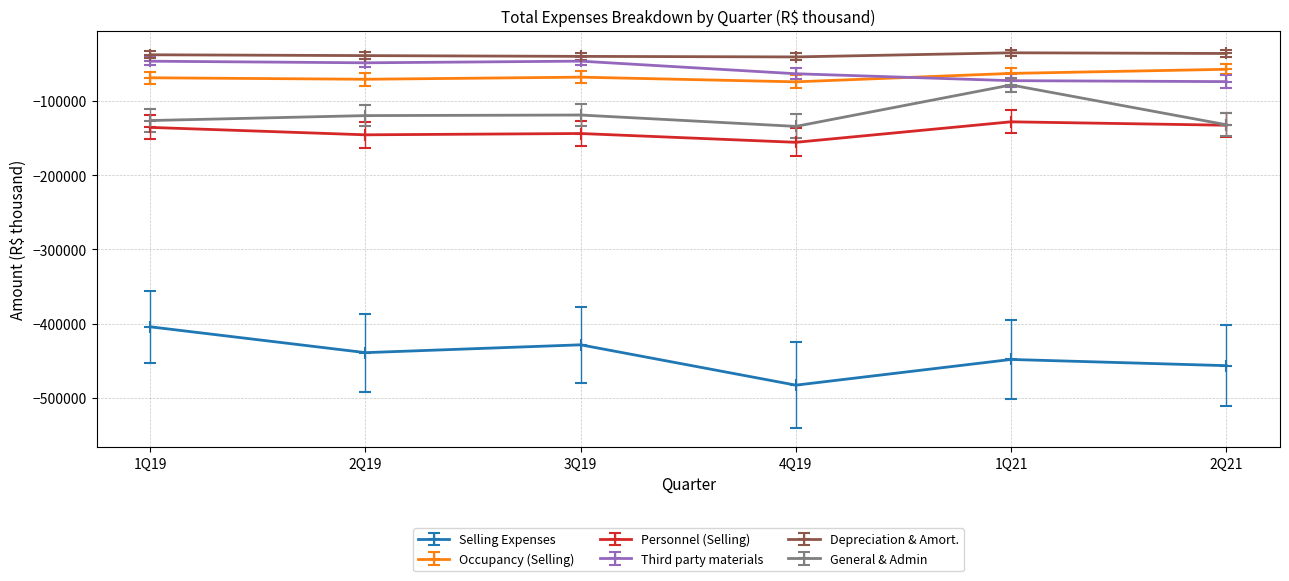

True or false: Personnel (Selling) and Depreciation & Amort. cross at least once.

False